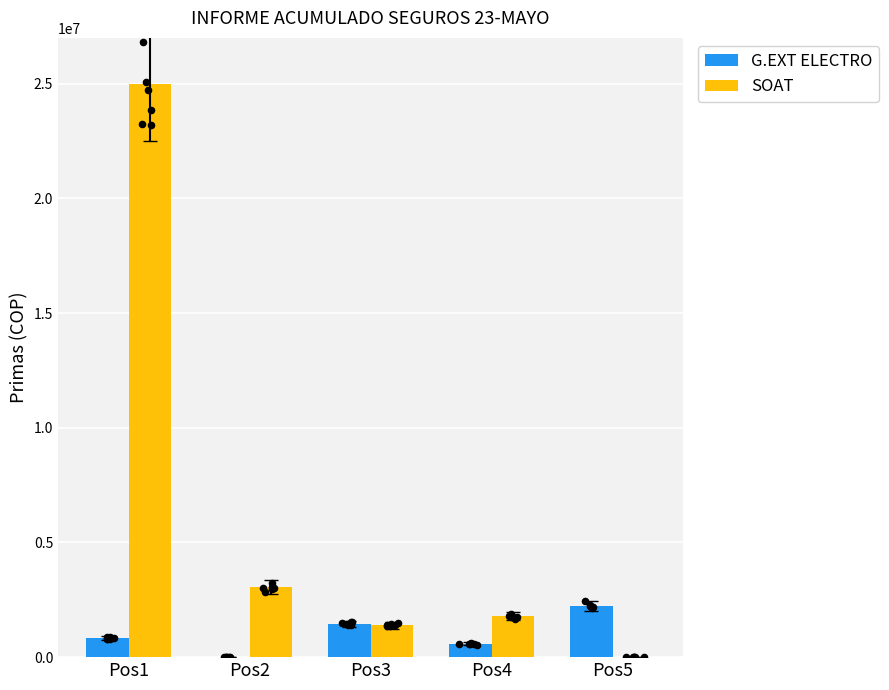

Which series reaches the maximum Y coordinate?

SOAT